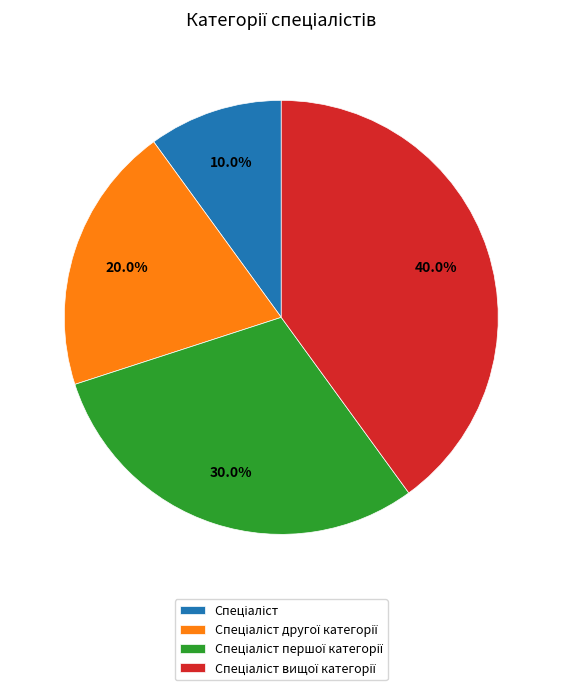

Is there any slice that represents more than half of the pie?

No